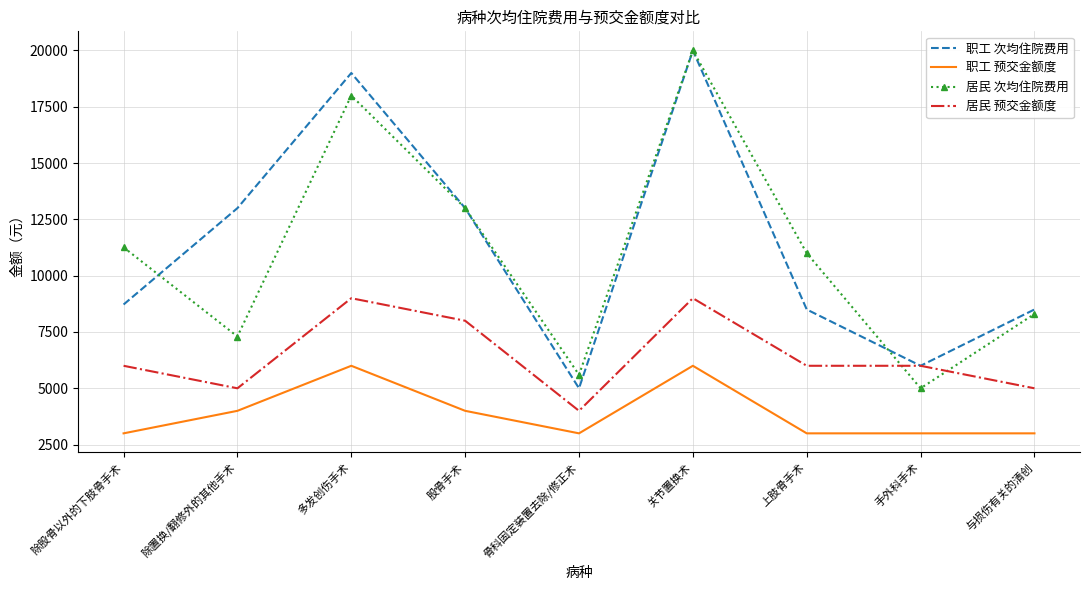

What is the difference between the maximum and minimum values in the 职工 预交金额度 series?

3000